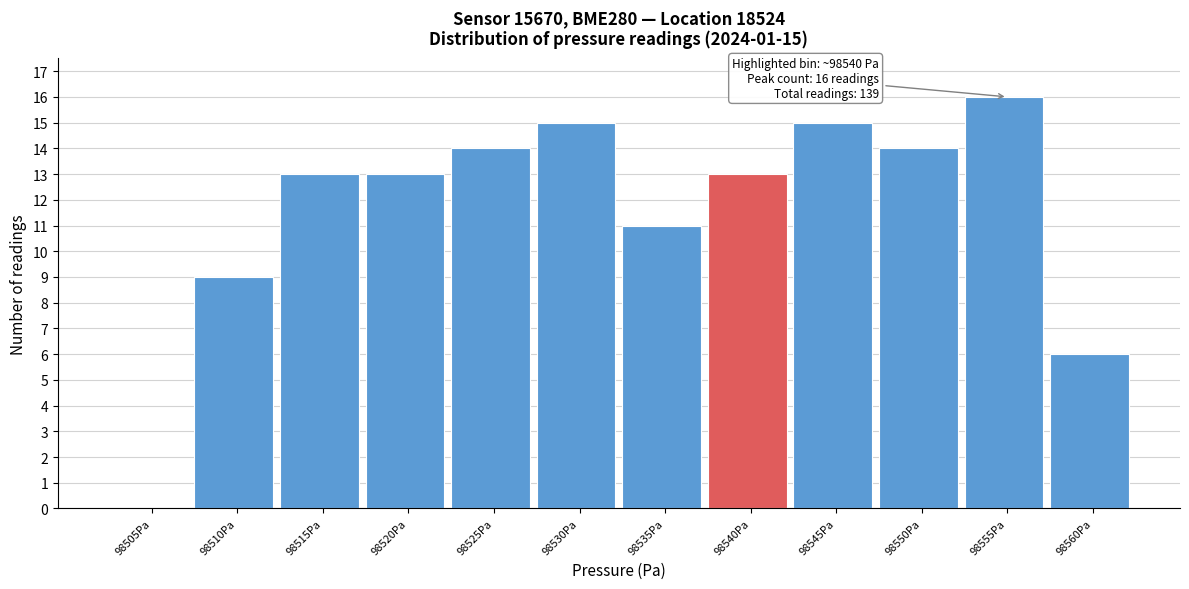

Reading left to right, list all the values displayed in this chart.

98505Pa=0	98510Pa=9	98515Pa=13	98520Pa=13	98525Pa=14	98530Pa=15	98535Pa=11	98540Pa=13	98545Pa=15	98550Pa=14	98555Pa=16	98560Pa=6